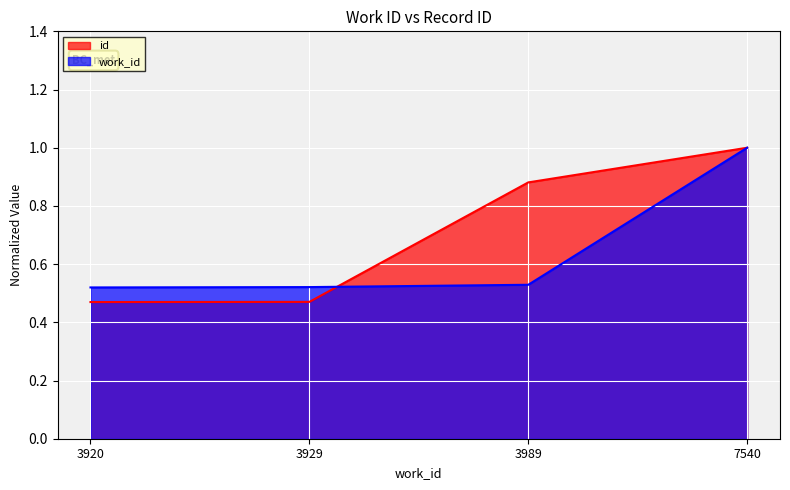

How many distinct data groups are displayed?

2